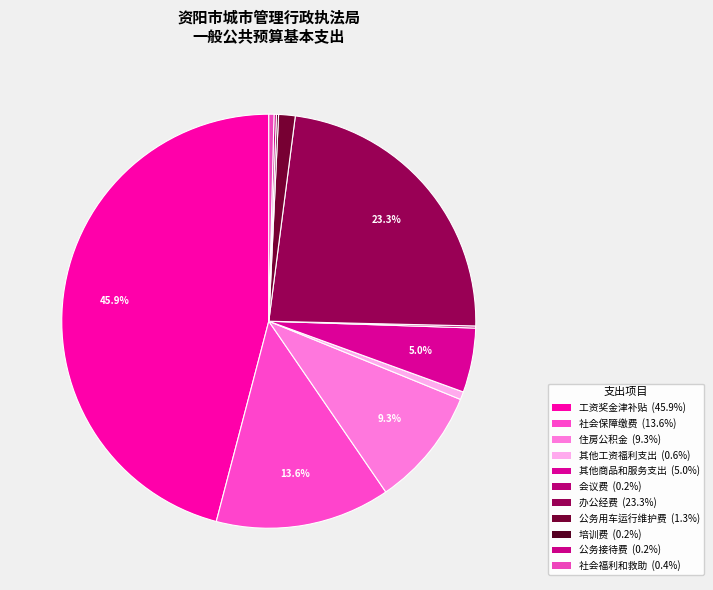

Does 培训费 represent more than half of the total?

No